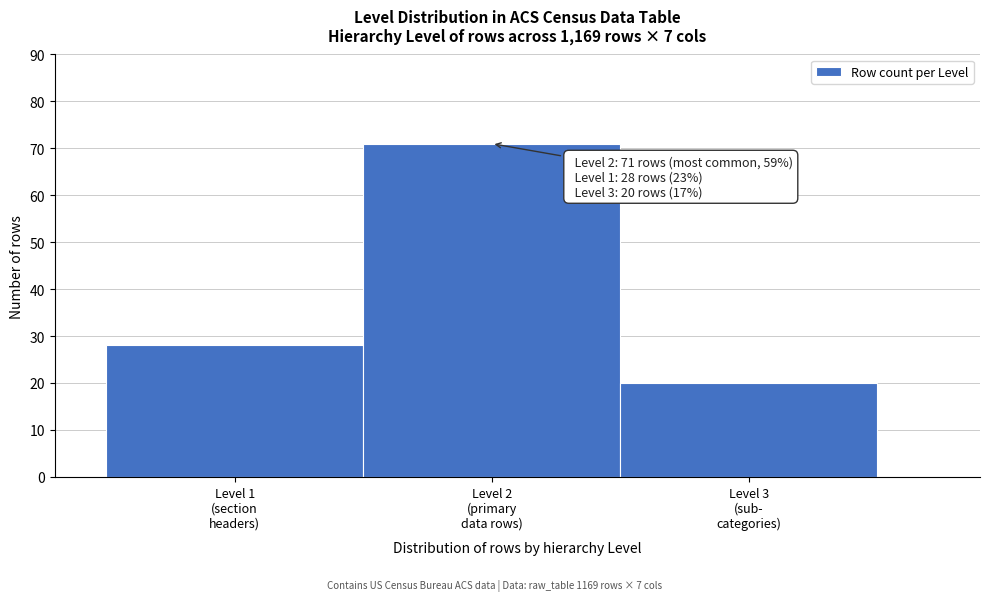

Reading left to right, transcribe all the data shown in this chart.

28	71	20